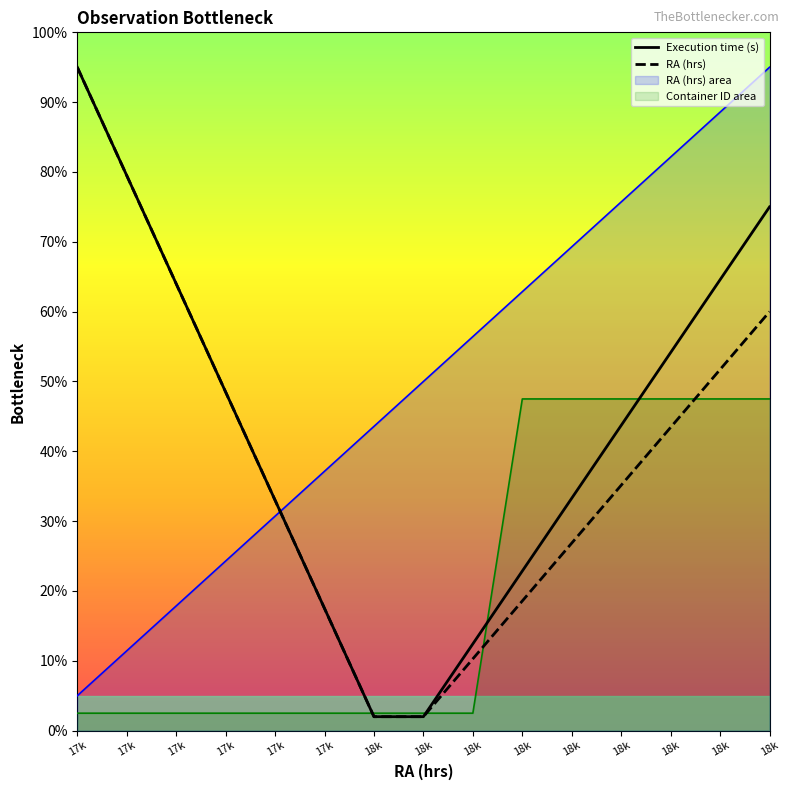

What is the total value across all series at 18k?

4.0